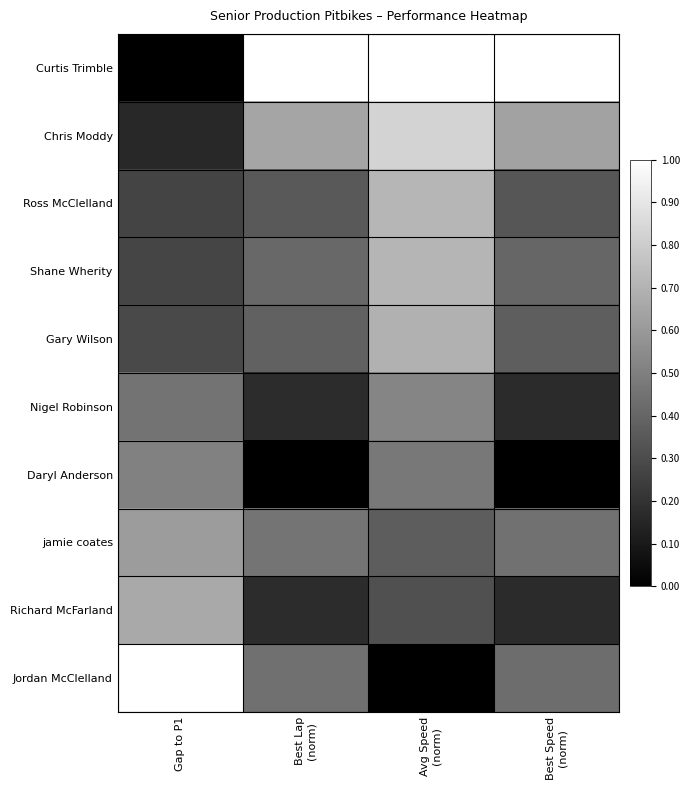

At Best Speed (norm), list the series in order from smallest to largest.

Daryl Anderson, Nigel Robinson, Richard McFarland, Ross McClelland, Gary Wilson, Shane Wherity, Jordan McClelland, jamie coates, Chris Moddy, Curtis Trimble